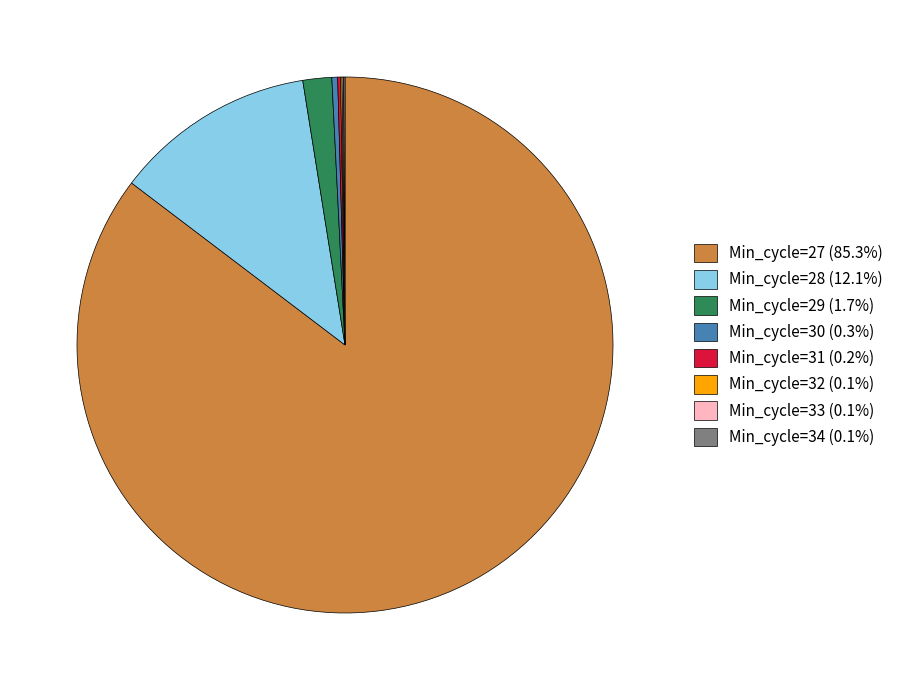

Does any single category account for the majority?

Yes